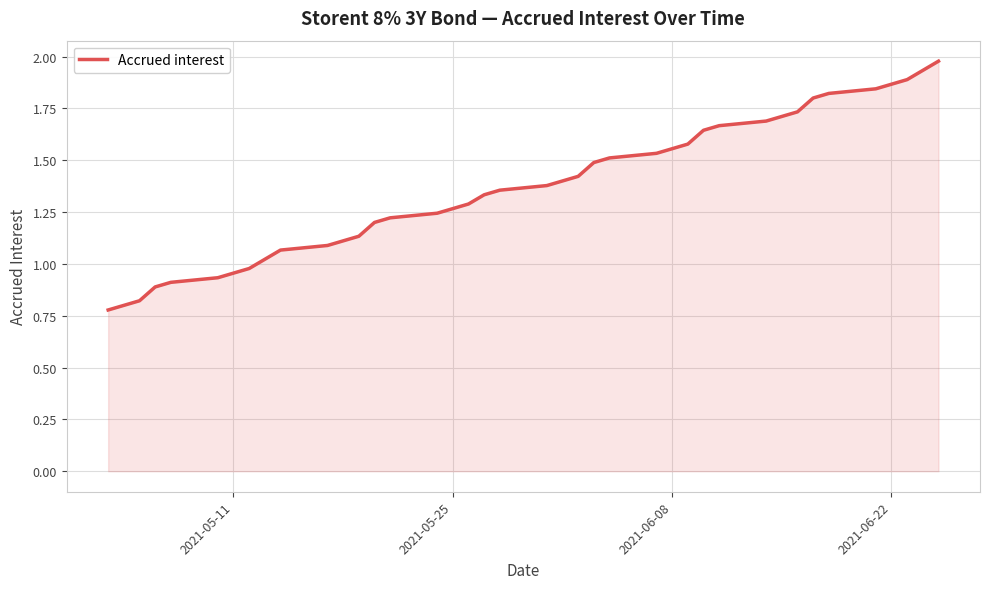

Reading left to right, what are all the values shown in this chart?

0.8	0.8	0.8	0.9	0.9	0.9	1.0	1.0	1.1	1.1	1.1	1.1	1.2	1.2	1.2	1.3	1.3	1.3	1.4	1.4	1.4	1.4	1.5	1.5	1.5	1.6	1.6	1.6	1.7	1.7	1.7	1.7	1.8	1.8	1.8	1.9	1.9	2.0